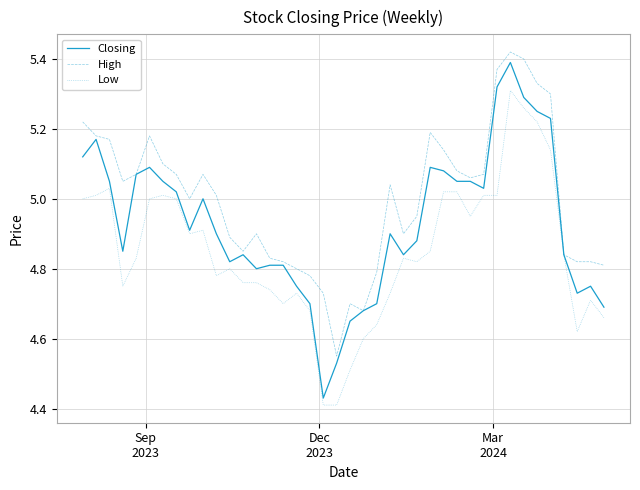

What are all the series names shown in the legend?

Closing, High, Low